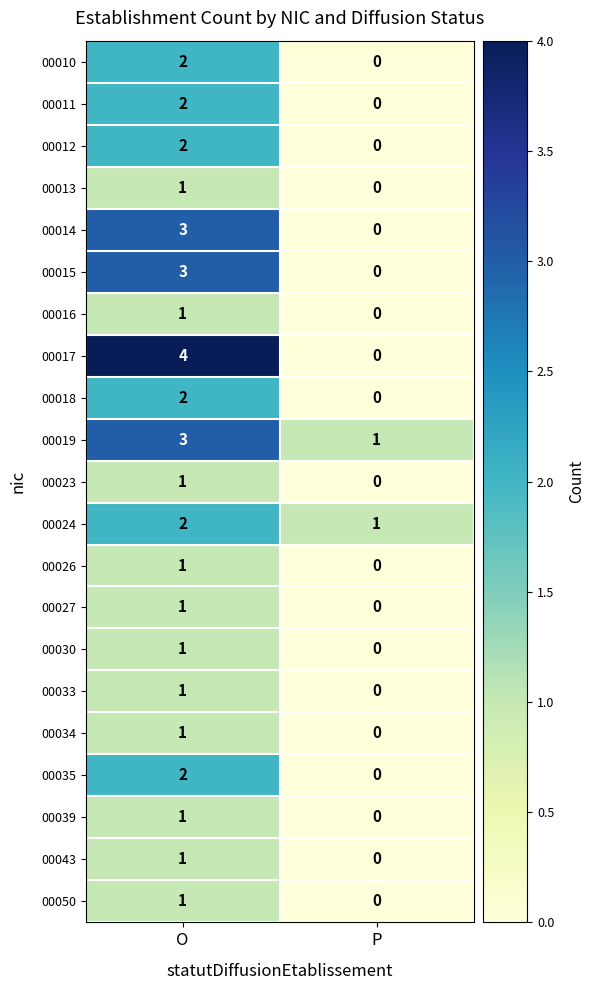

Where is 00034 nearest to the value 0?

P